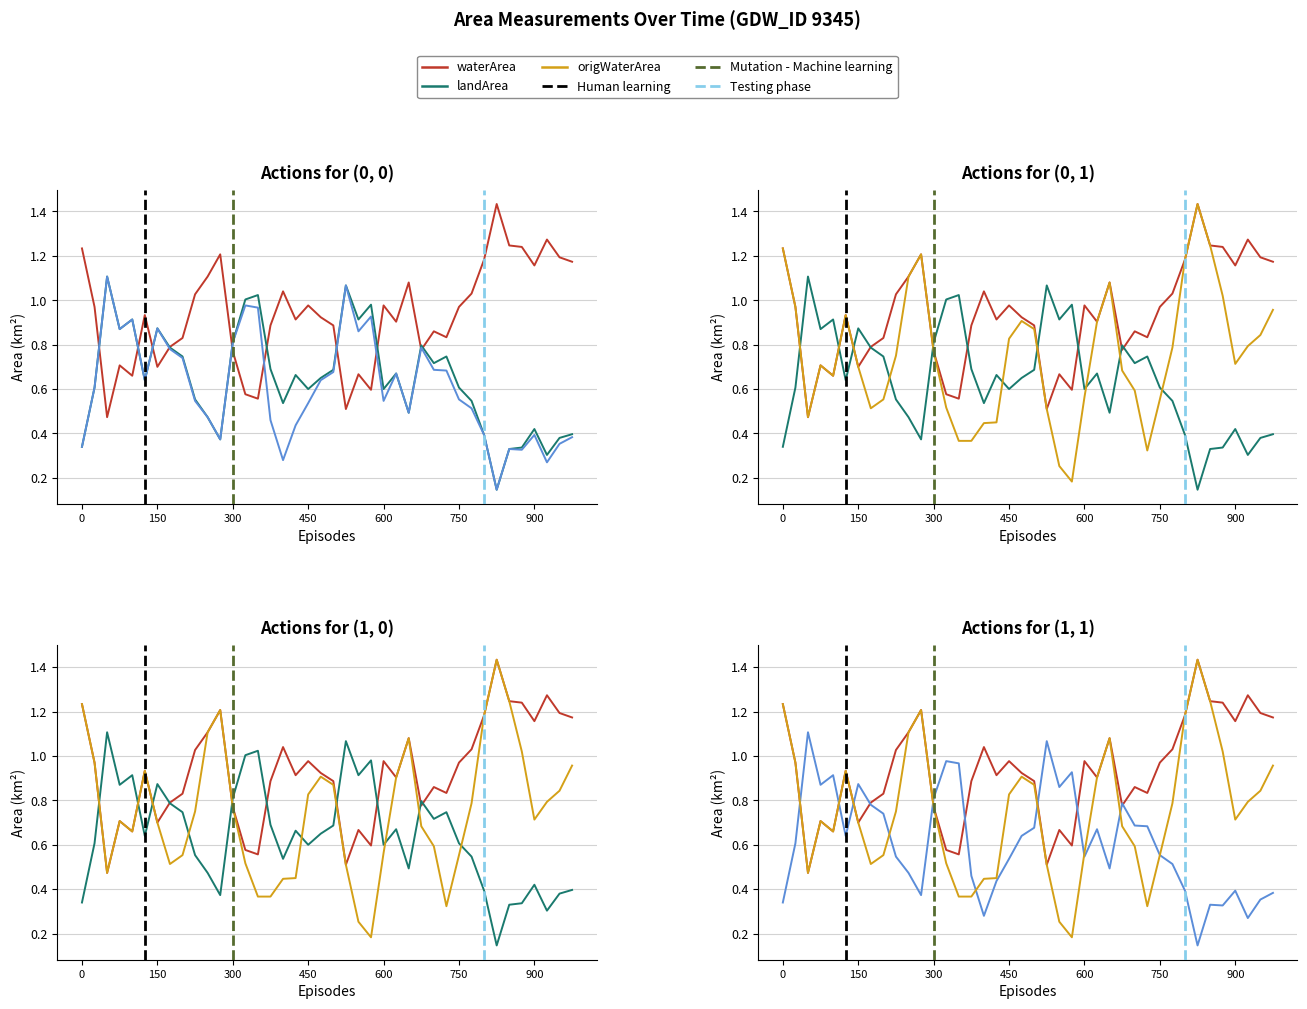

True or false: origlandArea has more than 0 interior local peaks.

True